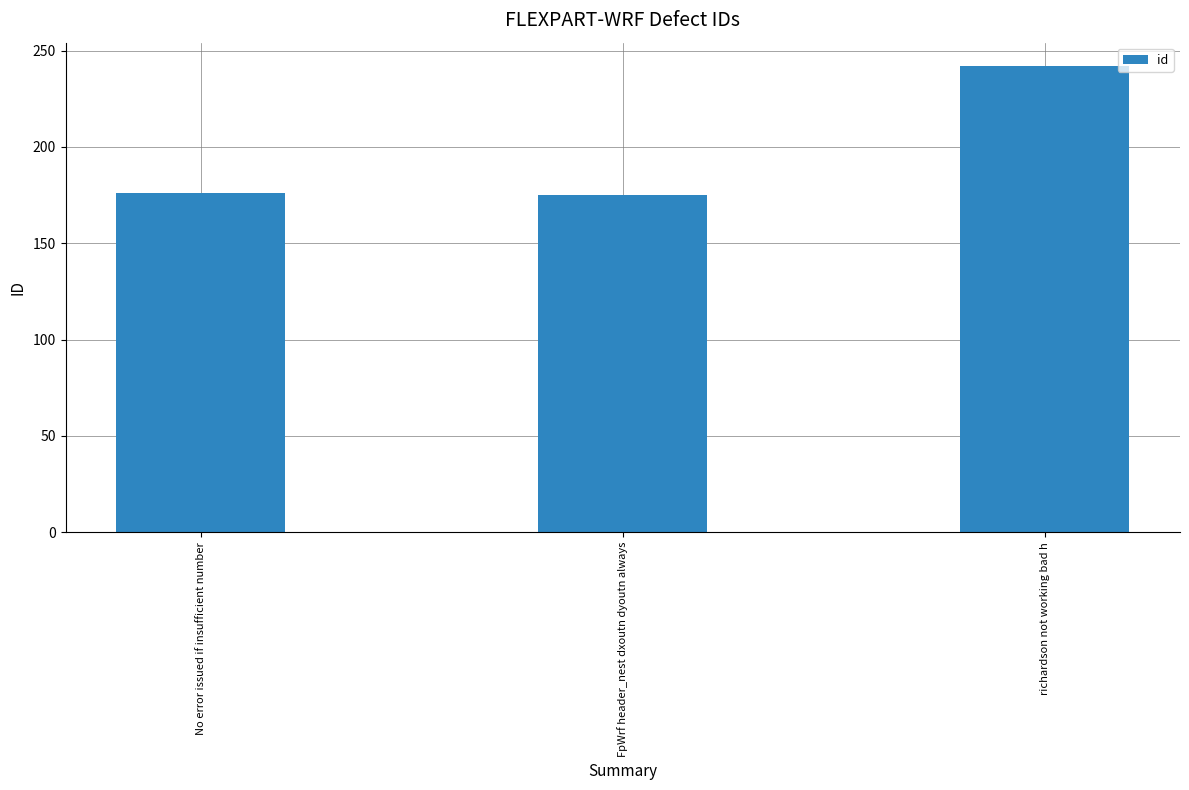

What is the average value?

198